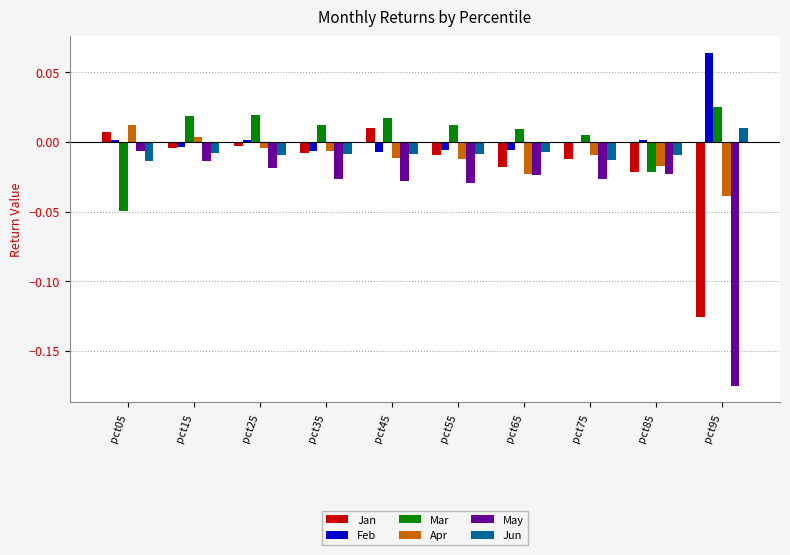

Which label corresponds to the largest value in the chart?

pct95